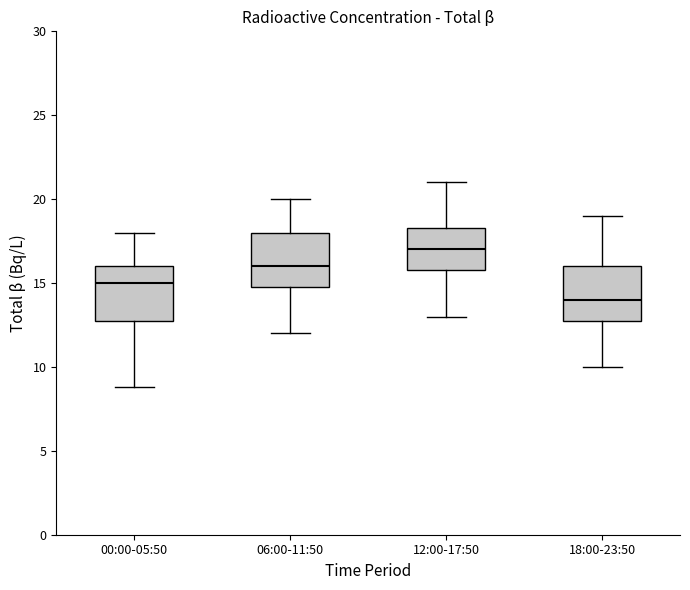

Reading left to right, read every box against the y-axis: the position of its median line, the range the box covers, and the ends of its whiskers. The values are not printed on the chart, so give them approximately, as read against the axis.

00:00-05:50: median 15.0, box 13.0 to 16.0, whiskers 9.0 to 18.0
06:00-11:50: median 16.0, box 15.0 to 18.0, whiskers 12.0 to 20.0
12:00-17:50: median 17.0, box 16.0 to 18.5, whiskers 13.0 to 21.0
18:00-23:50: median 14.0, box 13.0 to 16.0, whiskers 10.0 to 19.0